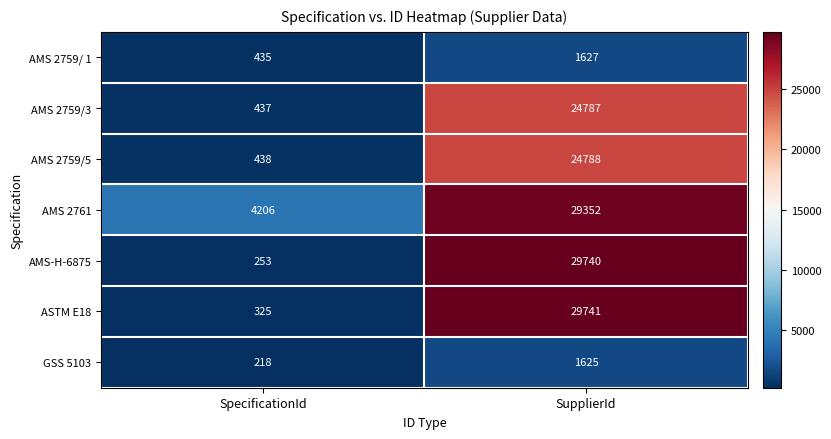

Rank the categories by GSS 5103 value from highest to lowest.

SupplierId, SpecificationId